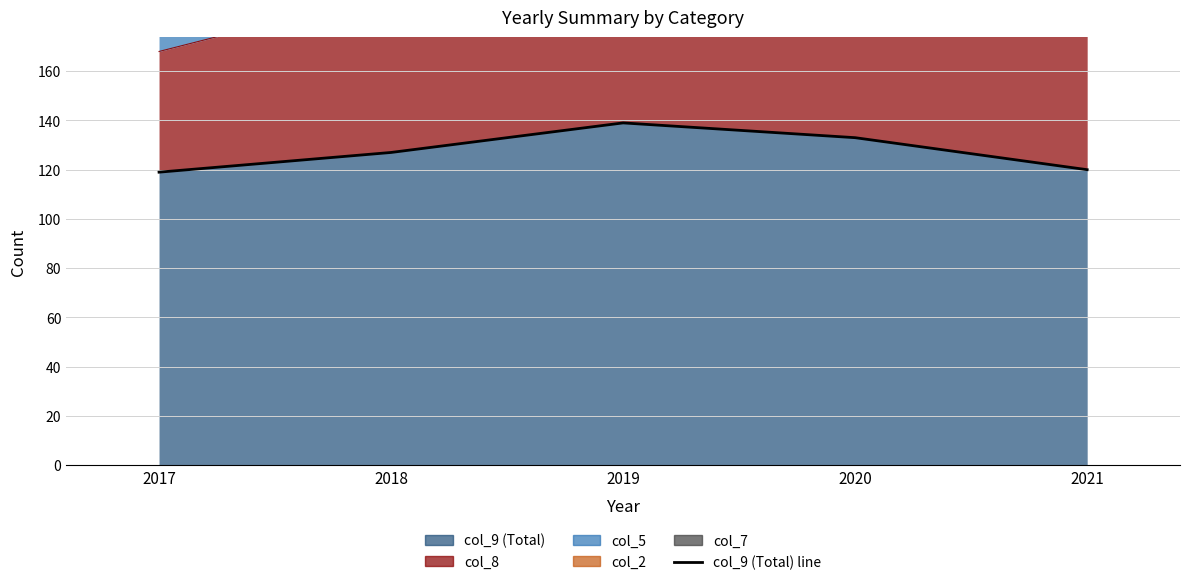

Reading left to right, what are all the values shown in this chart?

2017=119	2018=127	2019=139	2020=133	2021=120